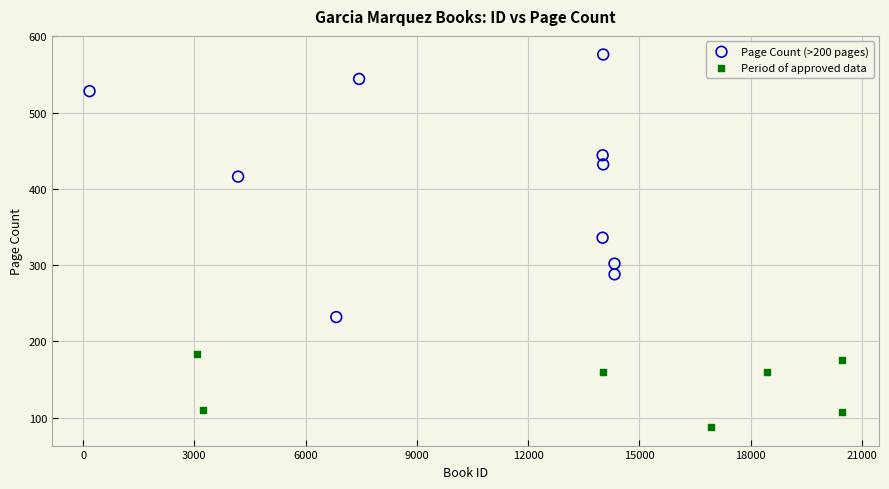

Which series reaches the minimum Y coordinate?

Period of approved data